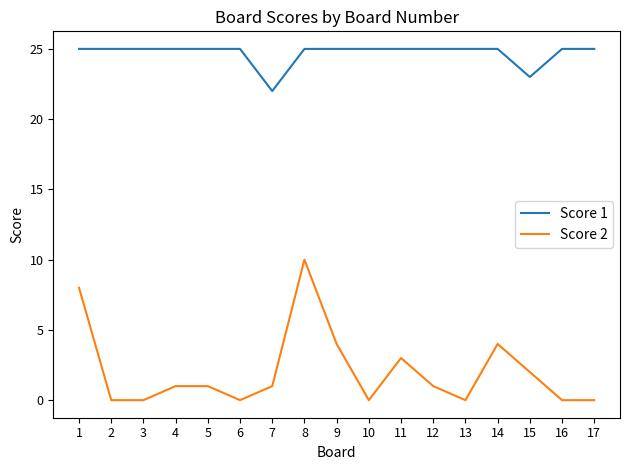

List the series in order of their peak value, highest first.

Score 1, Score 2